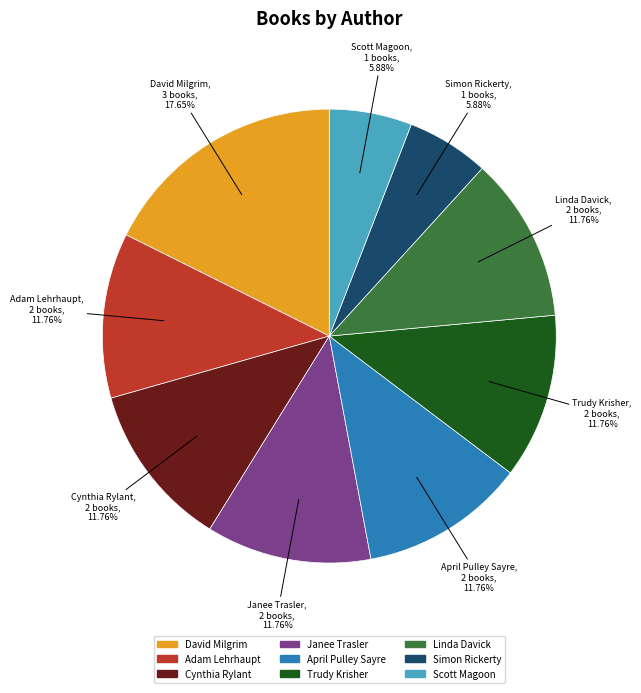

Is there any slice that represents more than half of the pie?

No